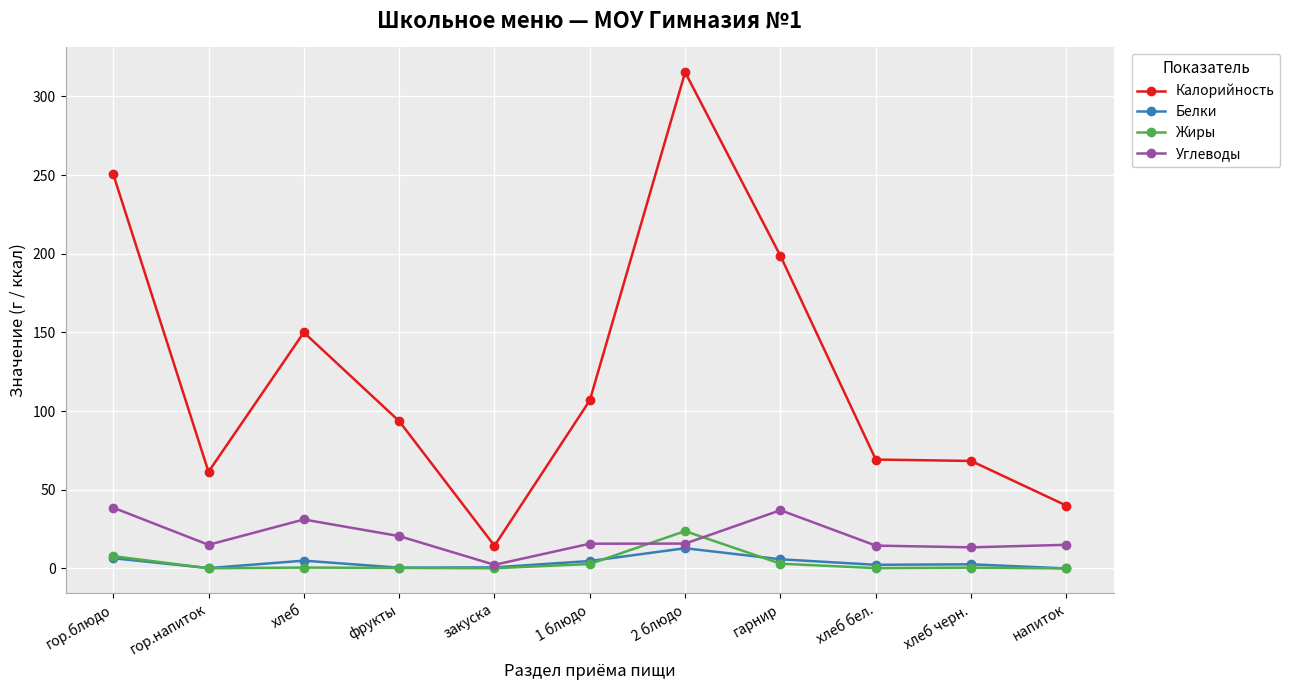

Does the chart have visible grid lines?

Yes